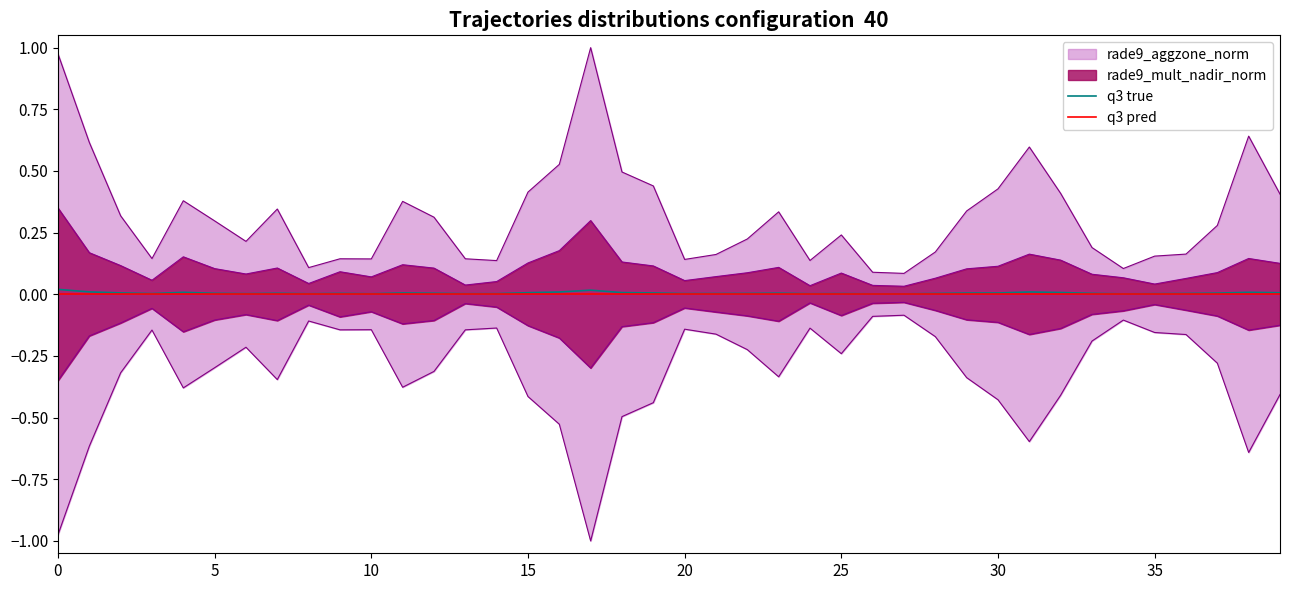

True or false: q3 pred and q3 true cross at least once.

False